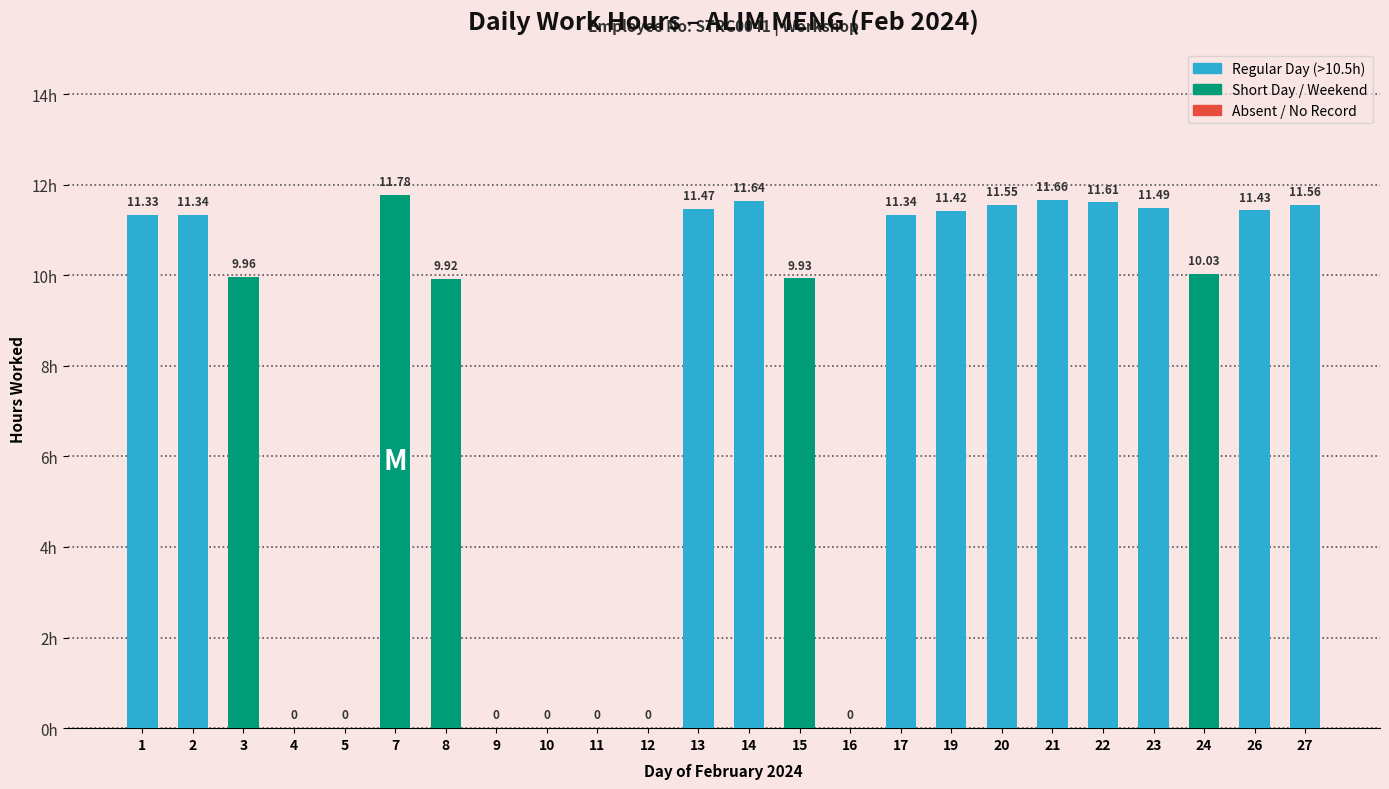

Which has a higher value, 2 or 21?

21